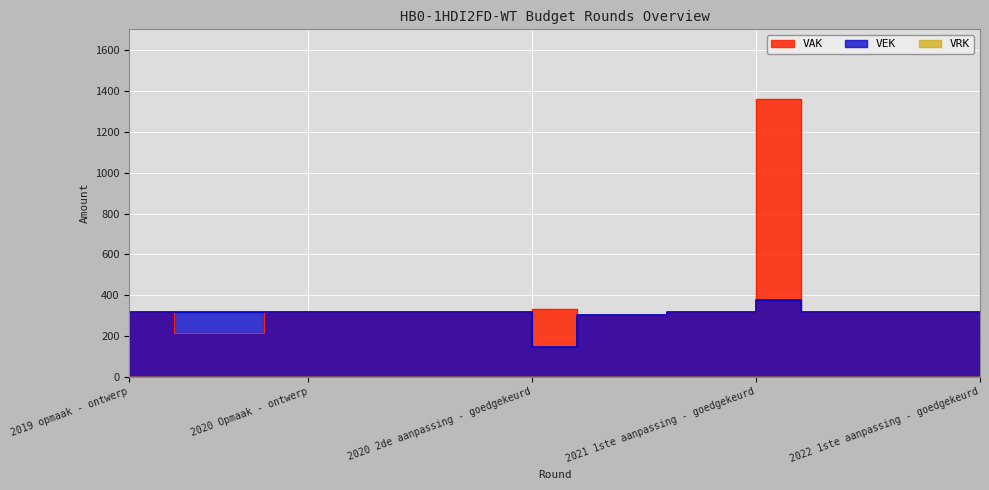

True or false: VEK and VAK cross at least once.

False